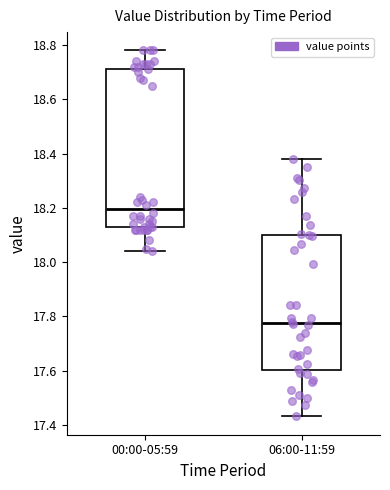

Which box's median line is the highest?

00:00-05:59